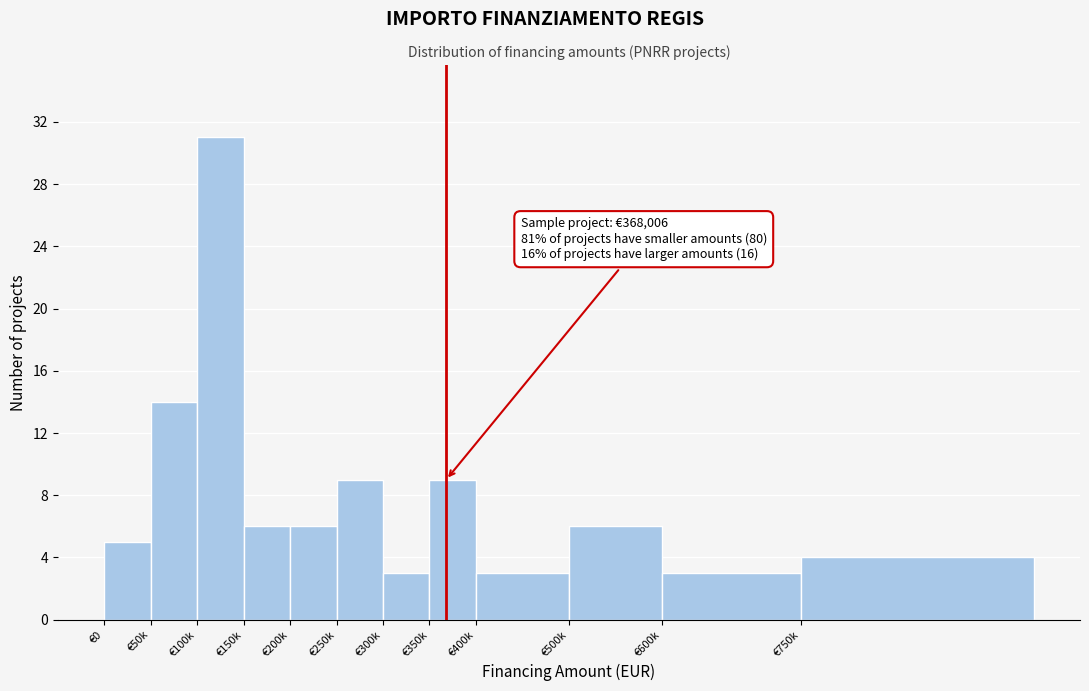

Reading left to right, what are all the values shown in this chart?

5	14	31	6	6	9	3	9	3	6	3	4